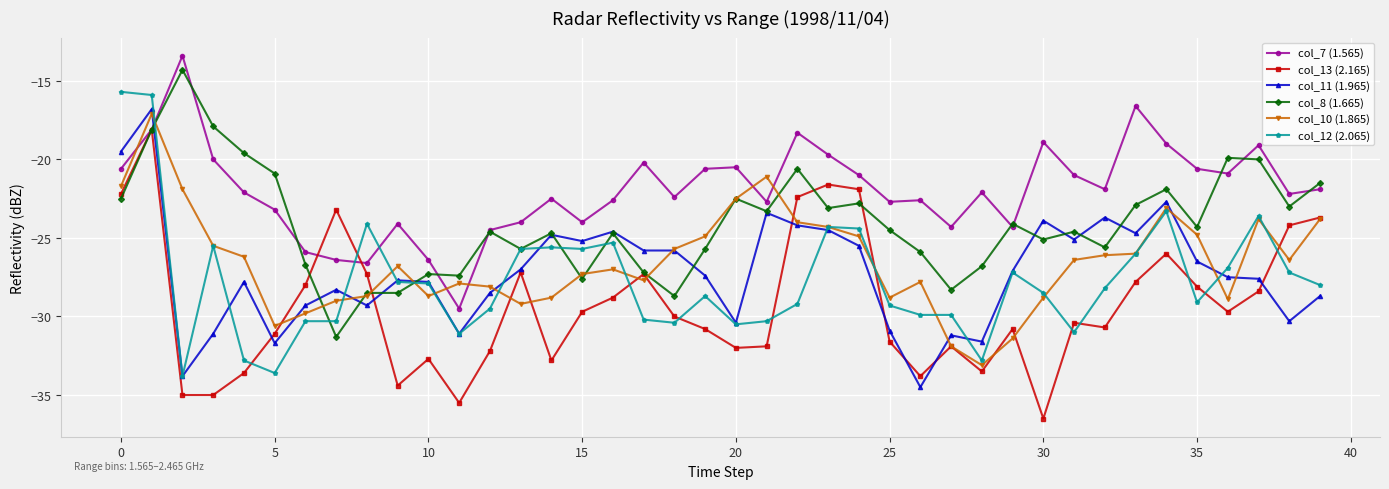

Count the number of data series in this chart.

6